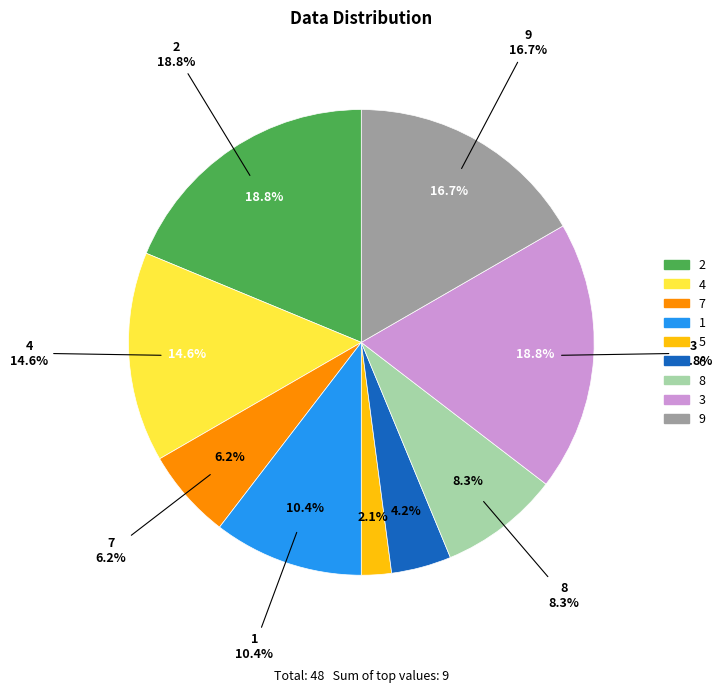

Is there a majority slice in this chart?

No